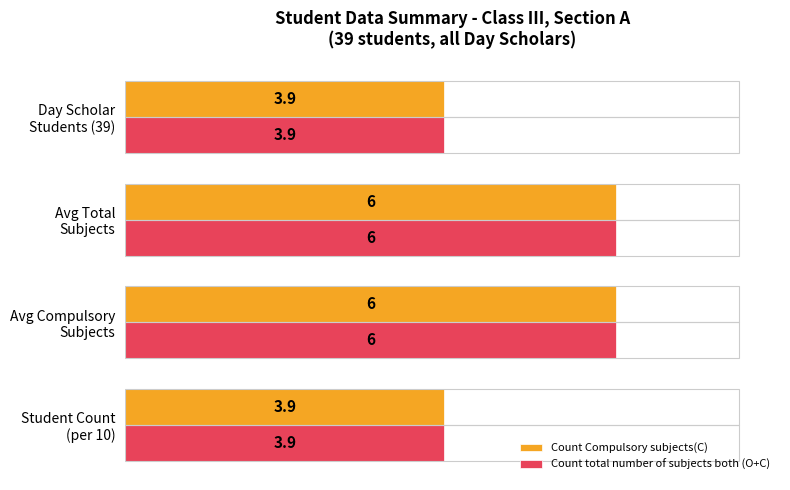

What is the highest value of the Count Compulsory subjects(C) series?

6.0